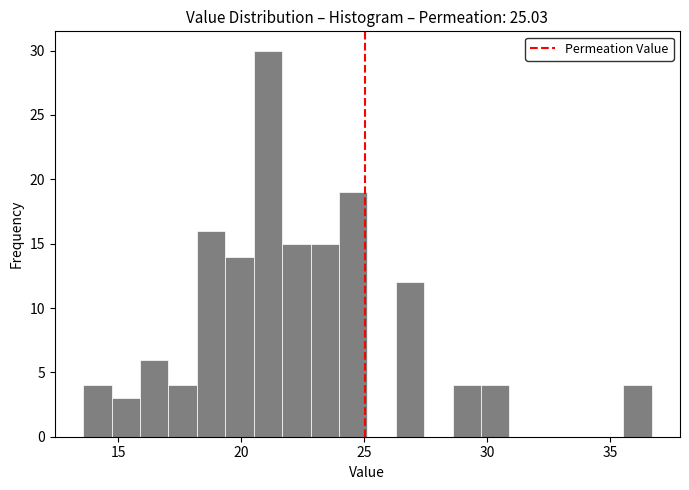

Read against the x-axis, roughly where is the centre of the tallest bar?

21.0